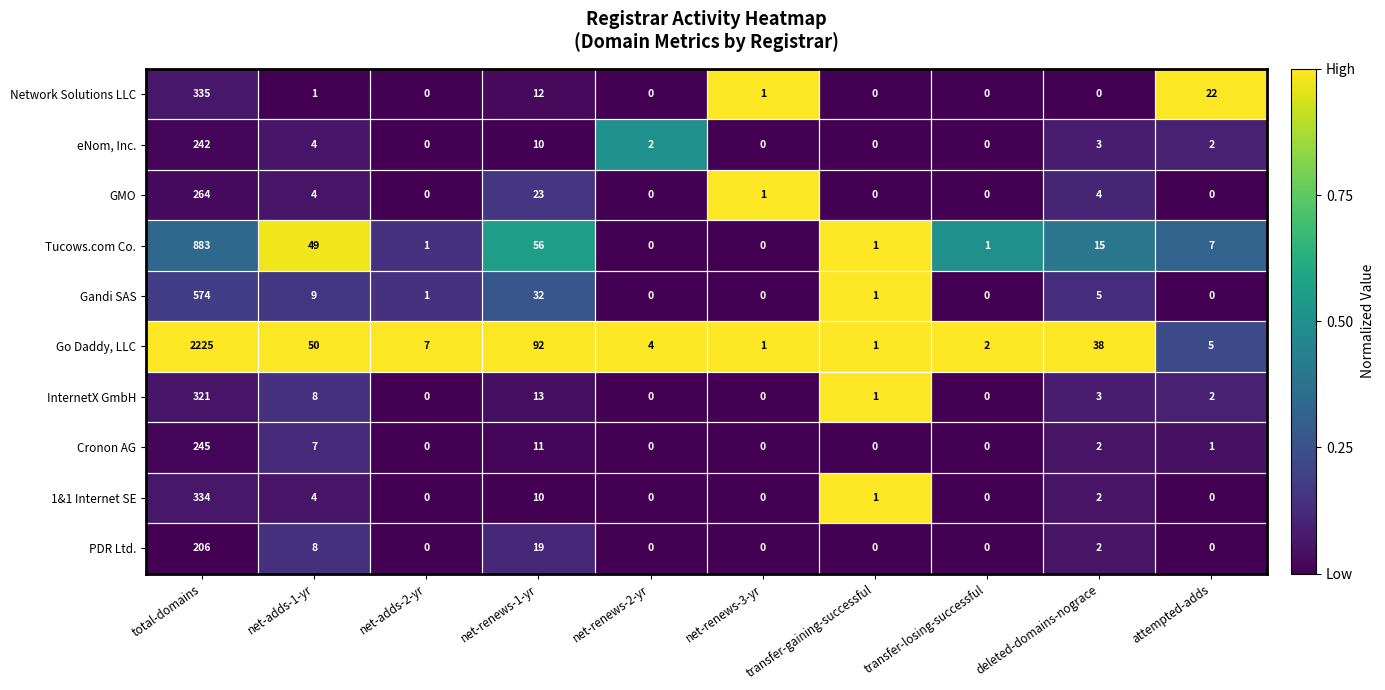

What is the average value of the Tucows.com Co. series?

101